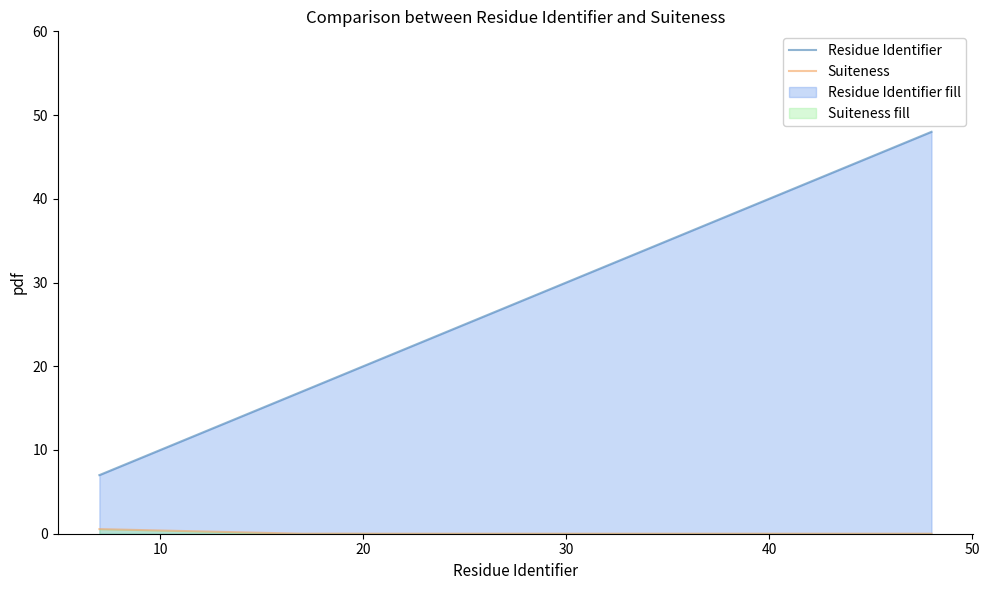

True or false: Residue Identifier has more than 1 points higher than both neighbors.

False